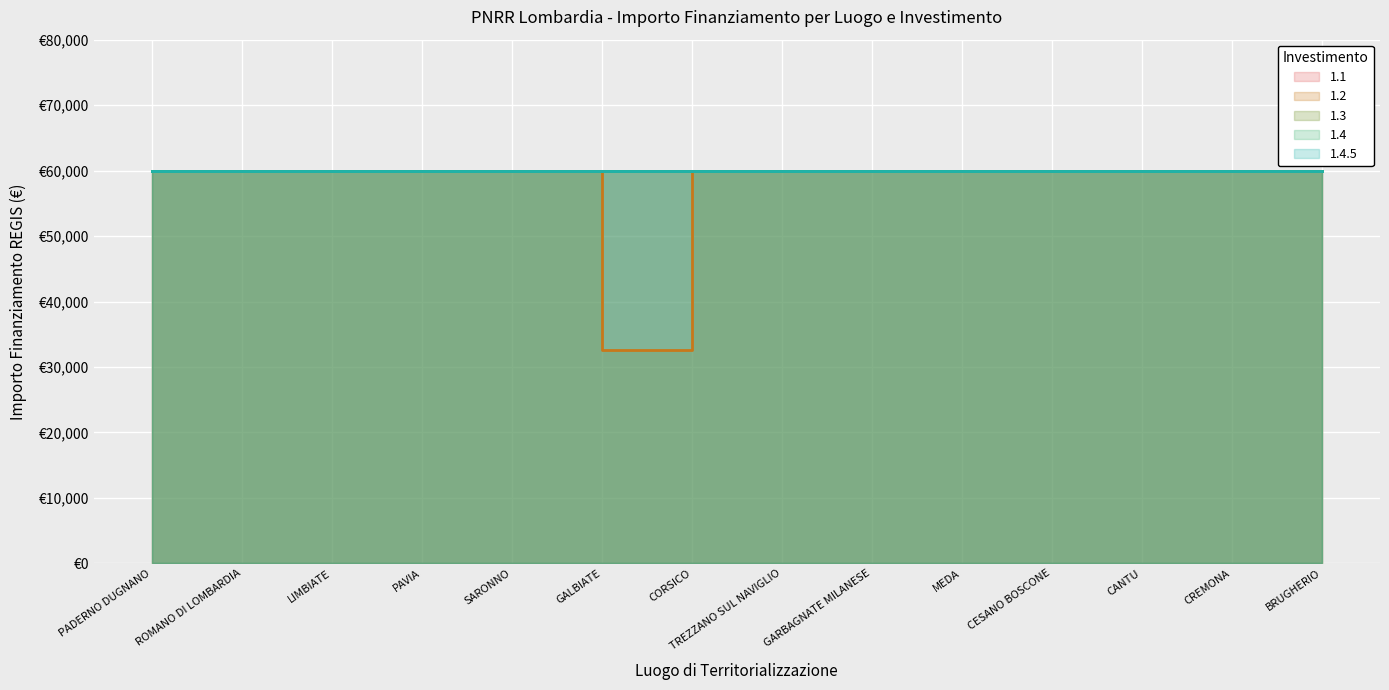

What is the value of the 1.3 point at the 8th from the left?

59966